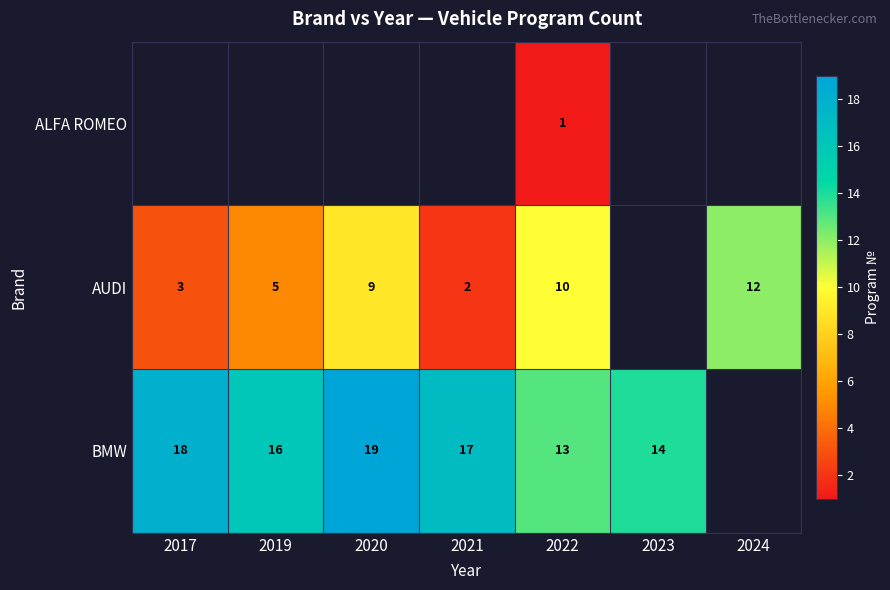

What is the sum of the BMW values at 2017 and 2020?

37